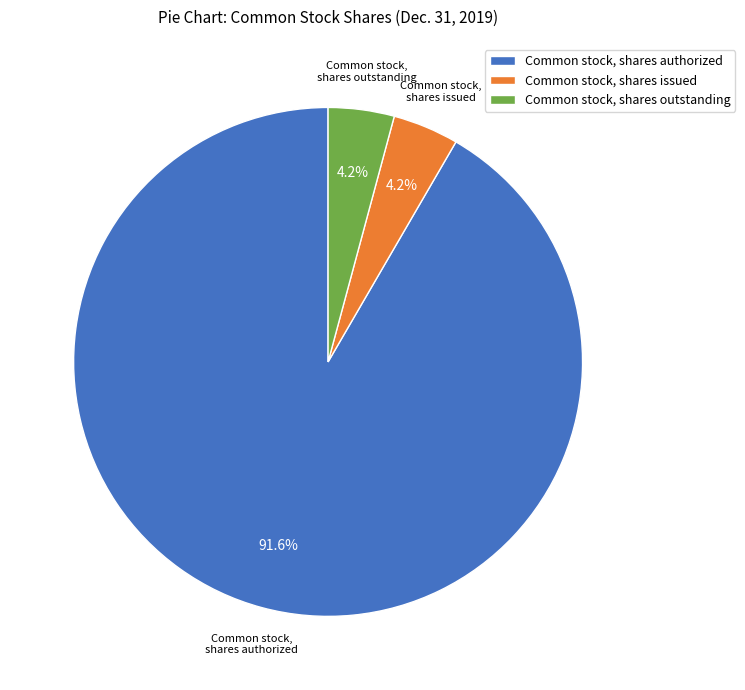

What is the total percentage of Common stock, shares authorized and Common stock, shares issued?

95.8%